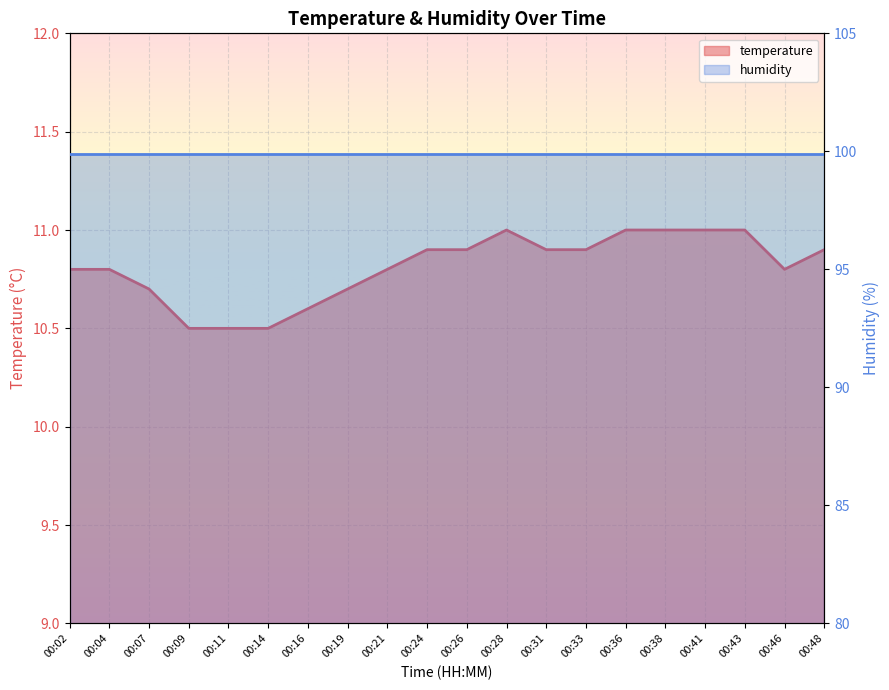

Reading left to right, list all the values displayed in this chart.

10.8	10.8	10.7	10.5	10.5	10.5	10.6	10.7	10.8	10.9	10.9	11.0	10.9	10.9	11.0	11.0	11.0	11.0	10.8	10.9